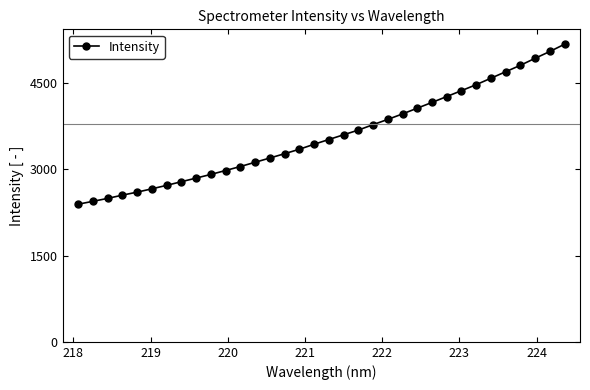

How many lines are shown in the chart?

1